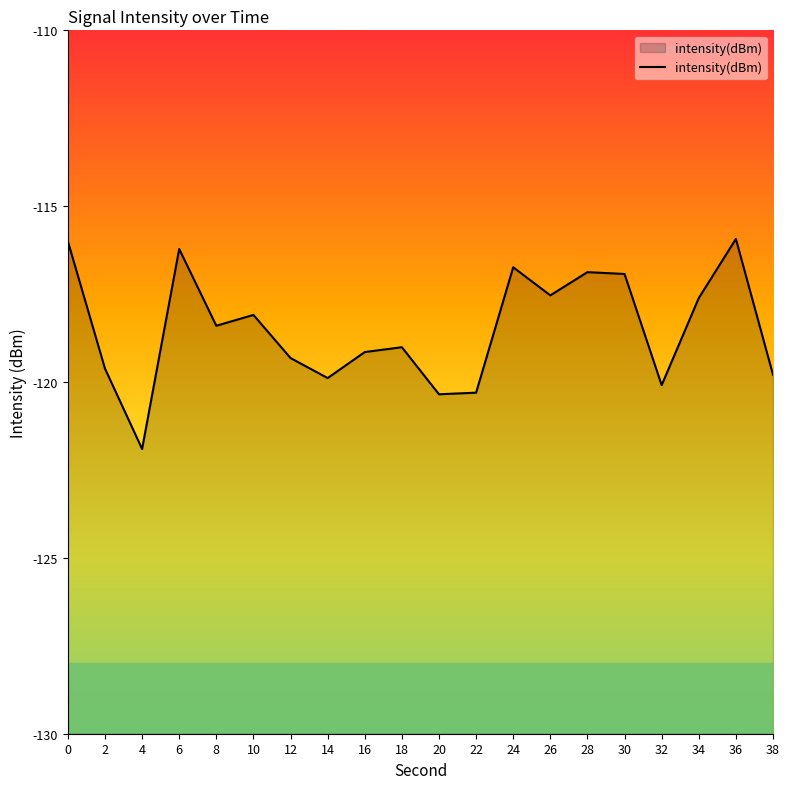

Is it true that the value at 18 is -198.6?

False